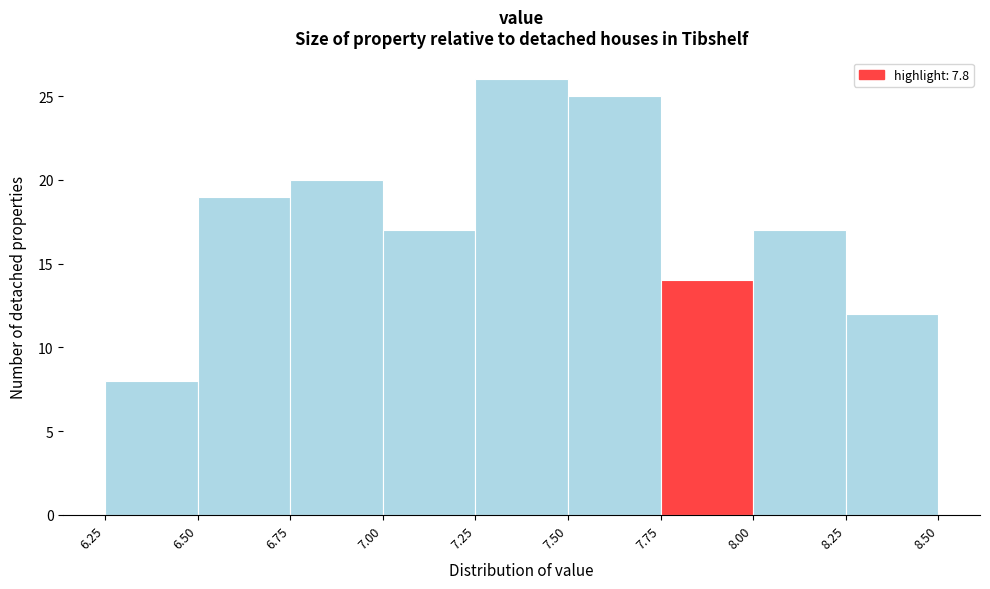

What is the height of the bar covering 7.25 to 7.50 on the x-axis? The values are not printed on the chart, so give them approximately, as read against the axis.

26